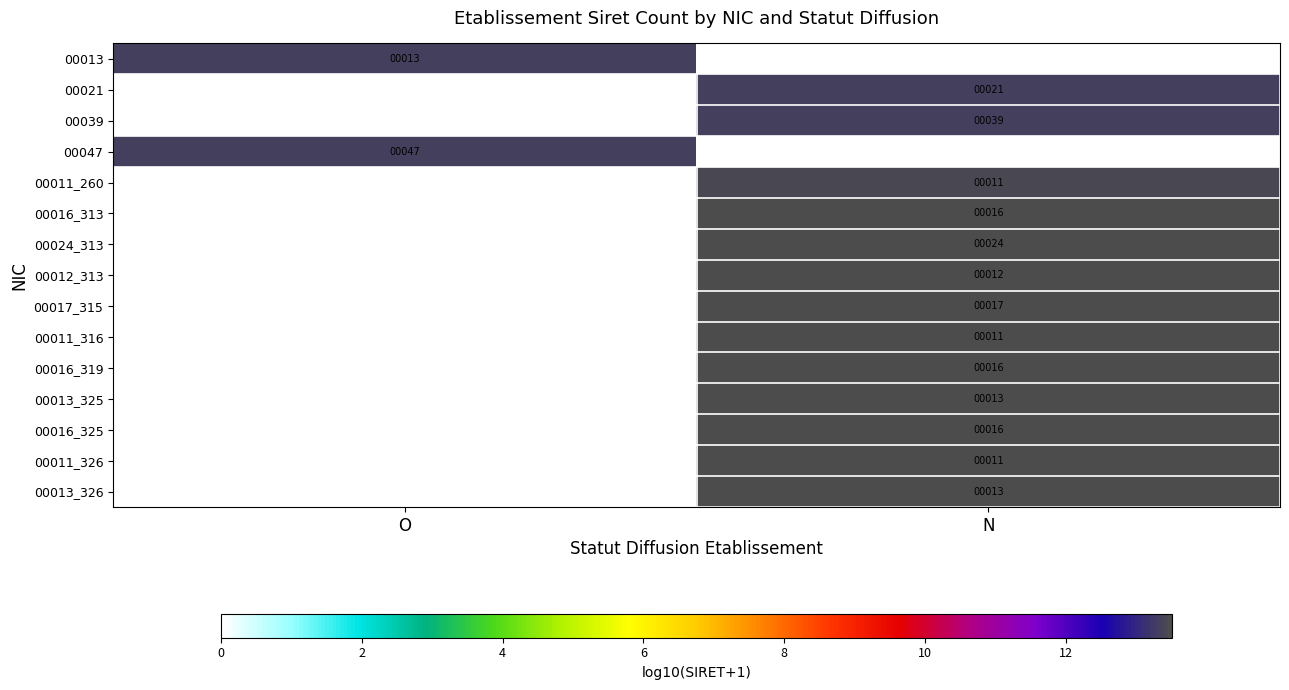

Is the value of 00017_315 at N greater than the value of 00016_319 at N?

Yes